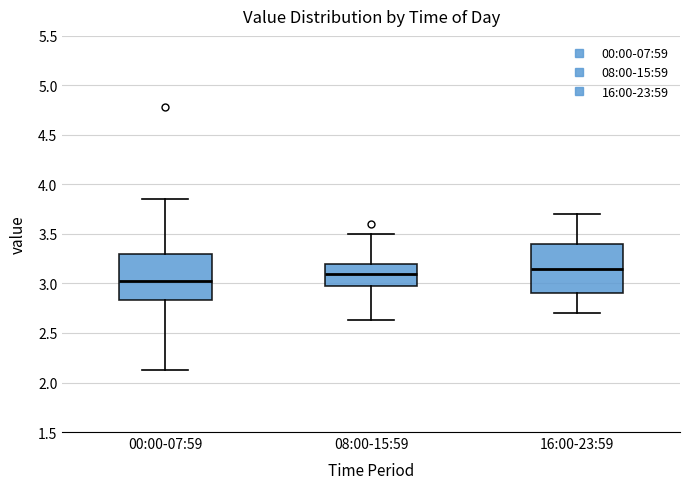

Where does the median line of the box for 16:00-23:59 sit on the y-axis? The values are not printed on the chart, so give them approximately, as read against the axis.

3.15